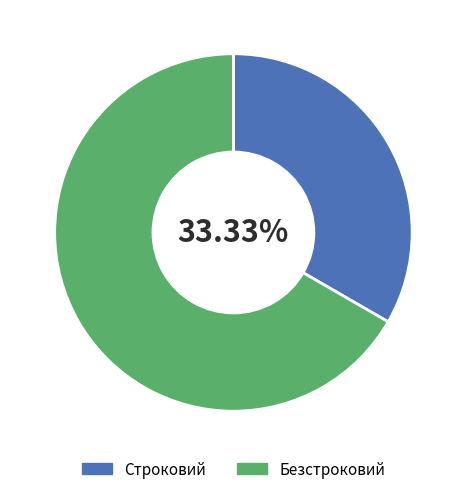

What is the ratio of the value at Строковий to the value at Безстроковий?

0.5